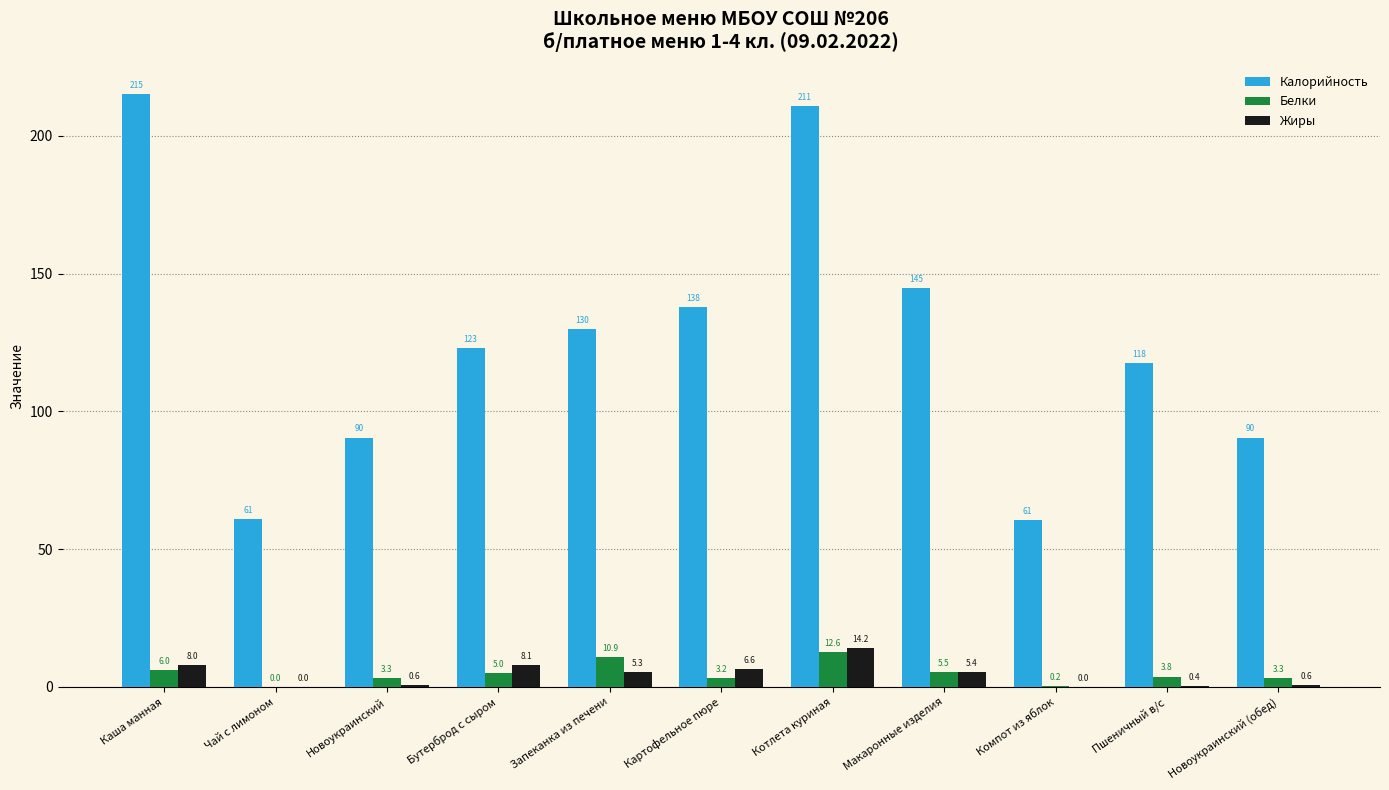

How many groups of bars are there?

11